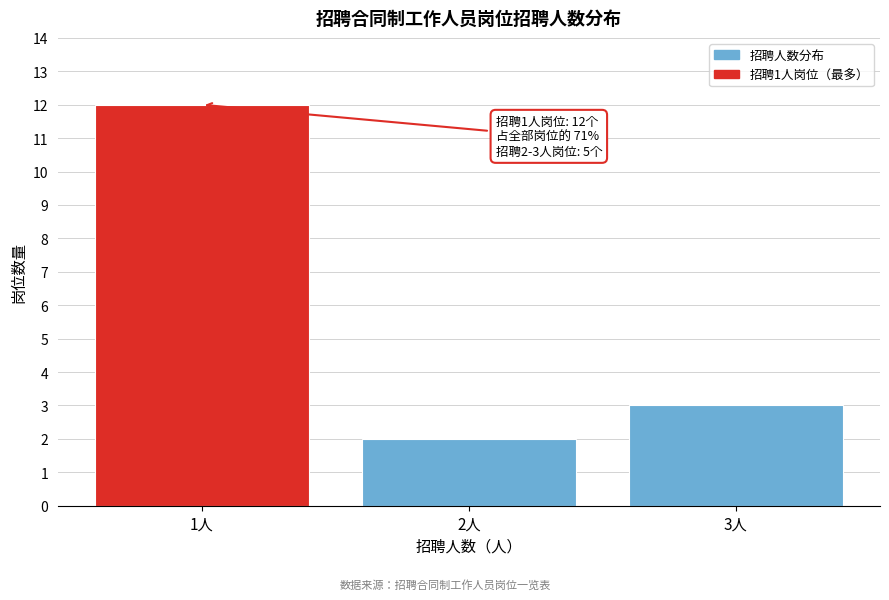

Reading left to right, list all the values displayed in this chart.

1人=12	2人=2	3人=3